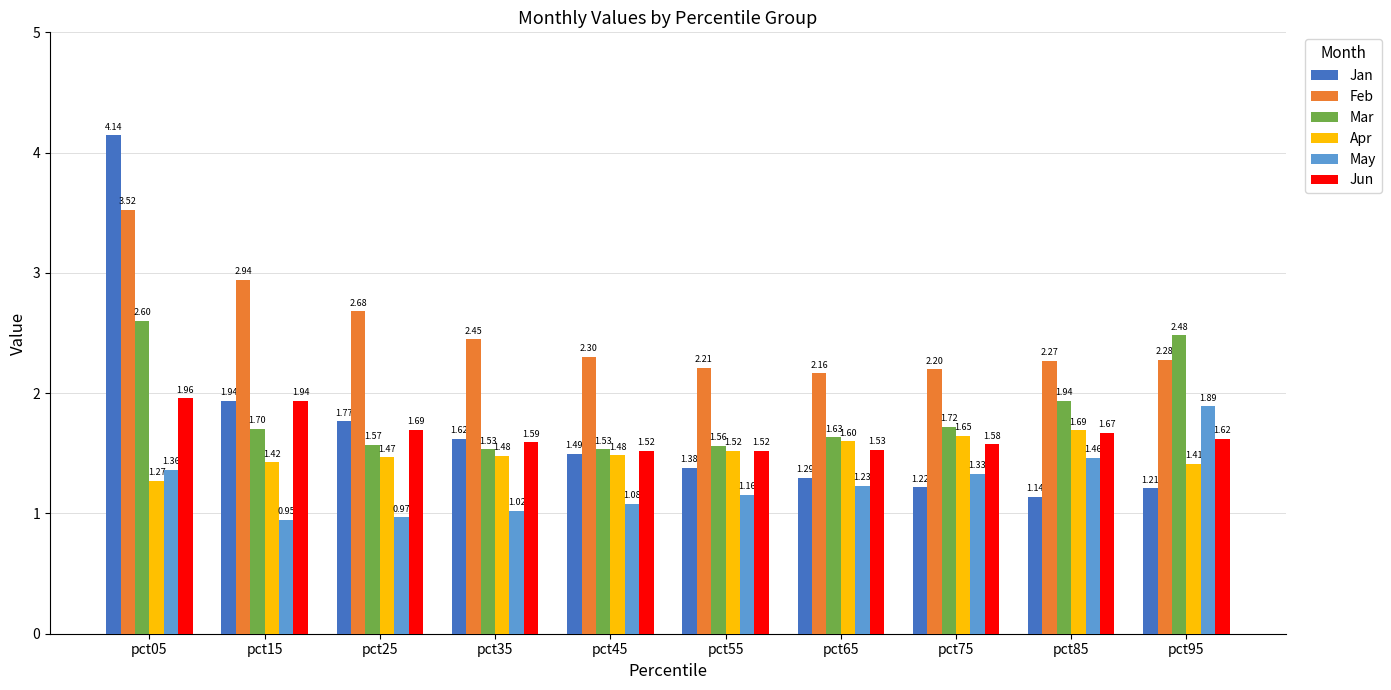

The Apr series shows 1.6 at pct75. True or false?

True